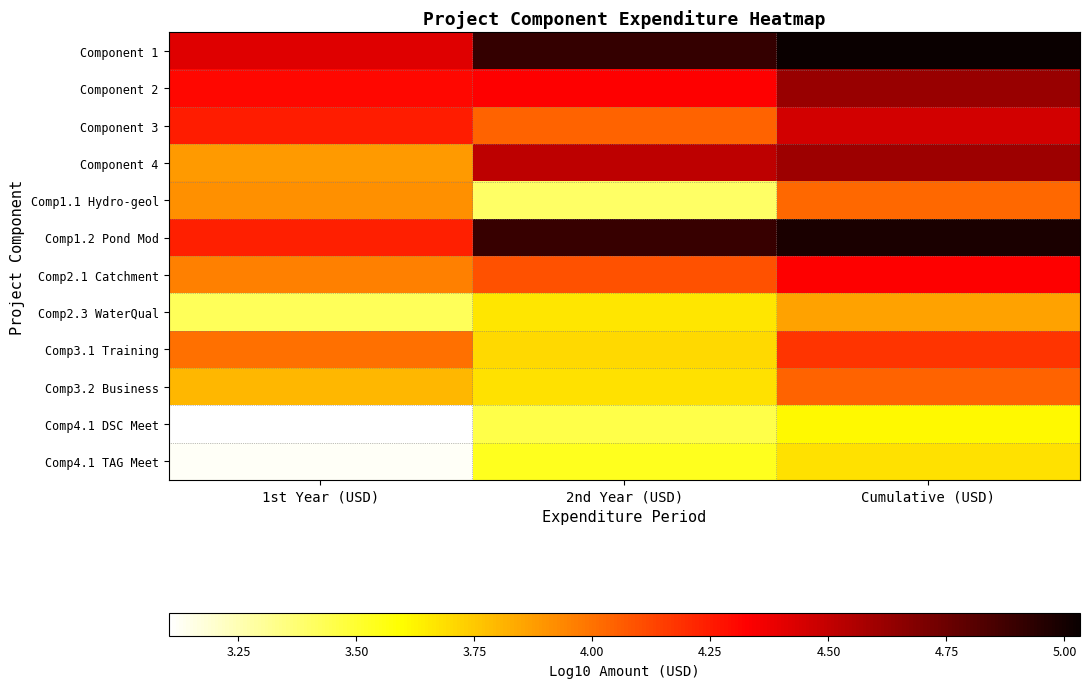

At which category is the sum across all series the highest?

Cumulative (USD)